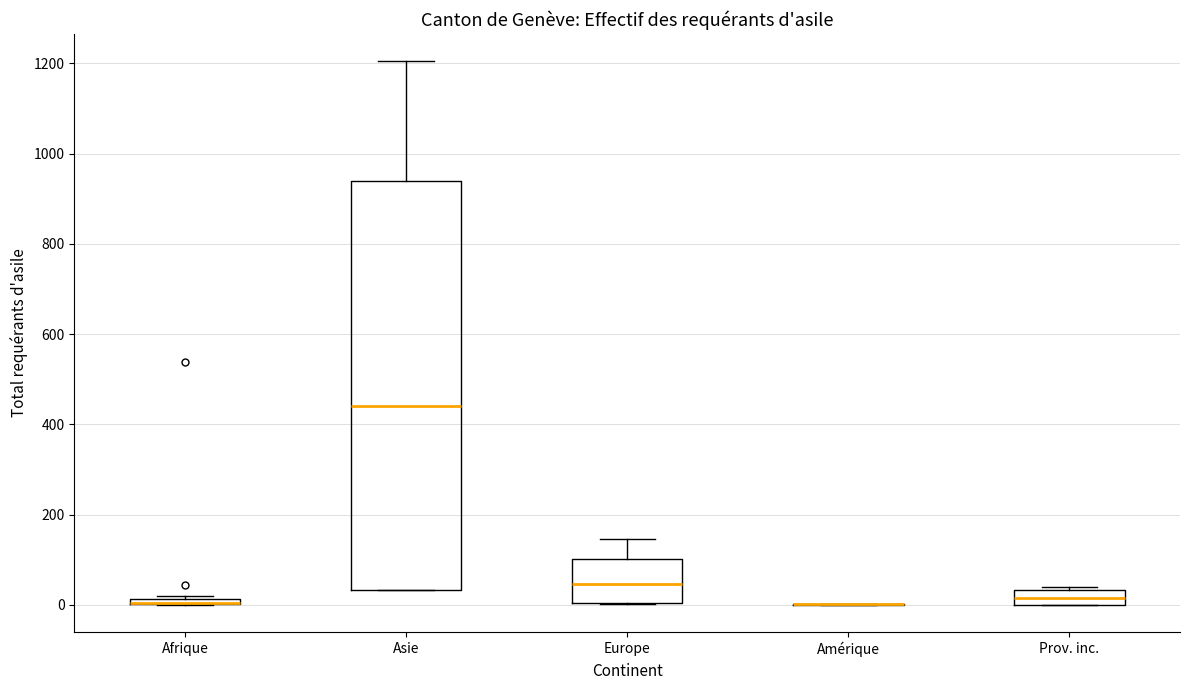

Comparing the boxes themselves (not the whiskers), which one is the tallest?

Asie